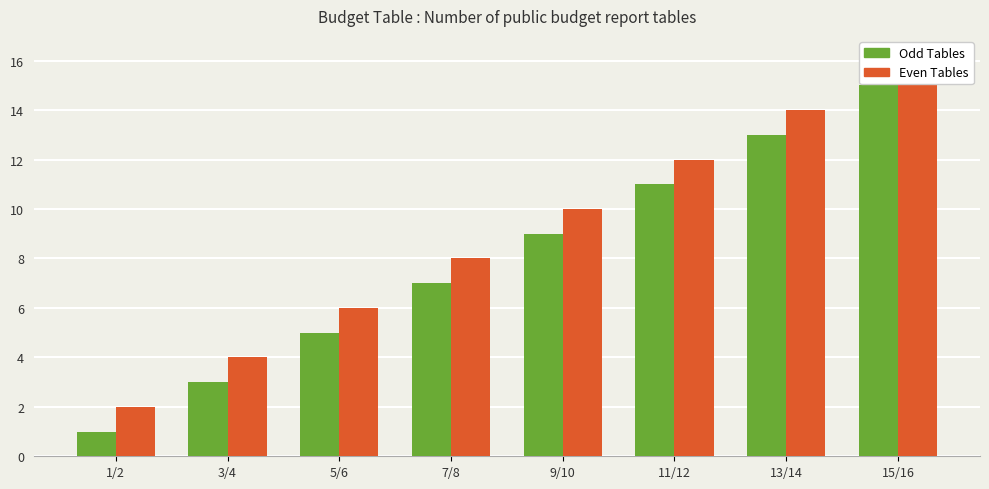

Where does the Even Tables series first go above 10?

11/12